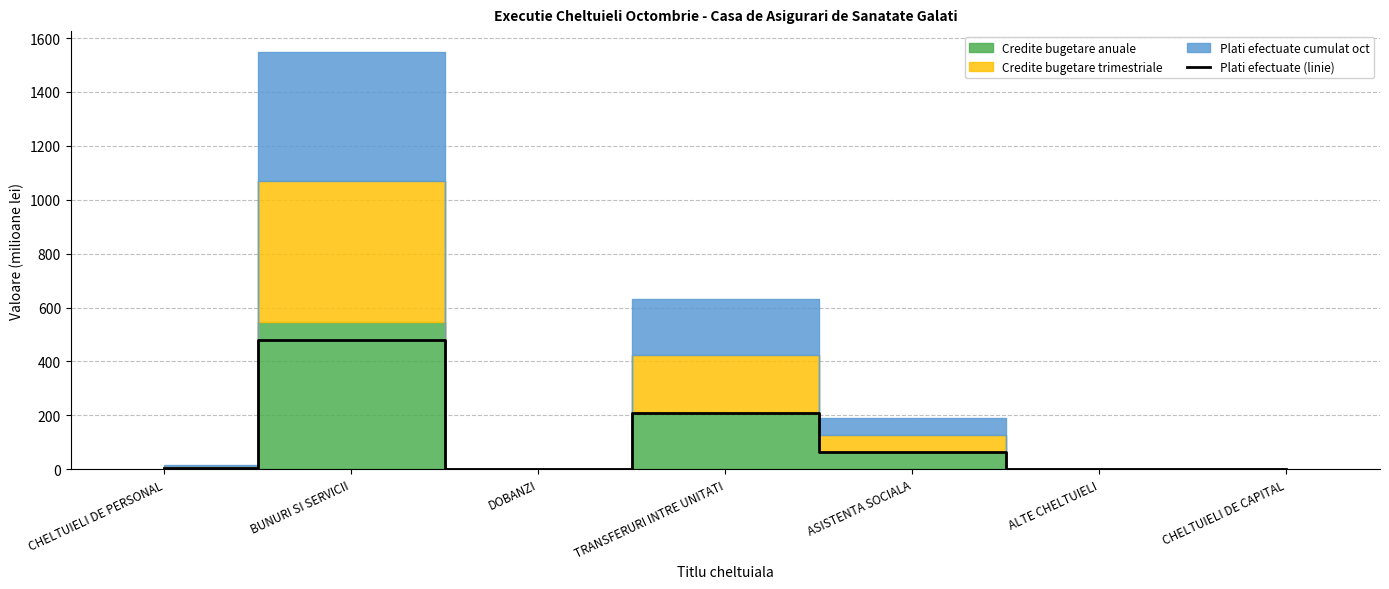

What is the sum of all values?

756.3